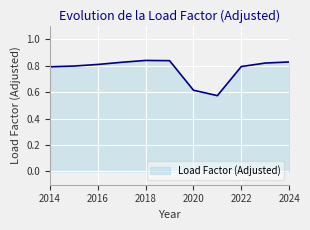

What is the difference between the maximum and minimum values?

0.3